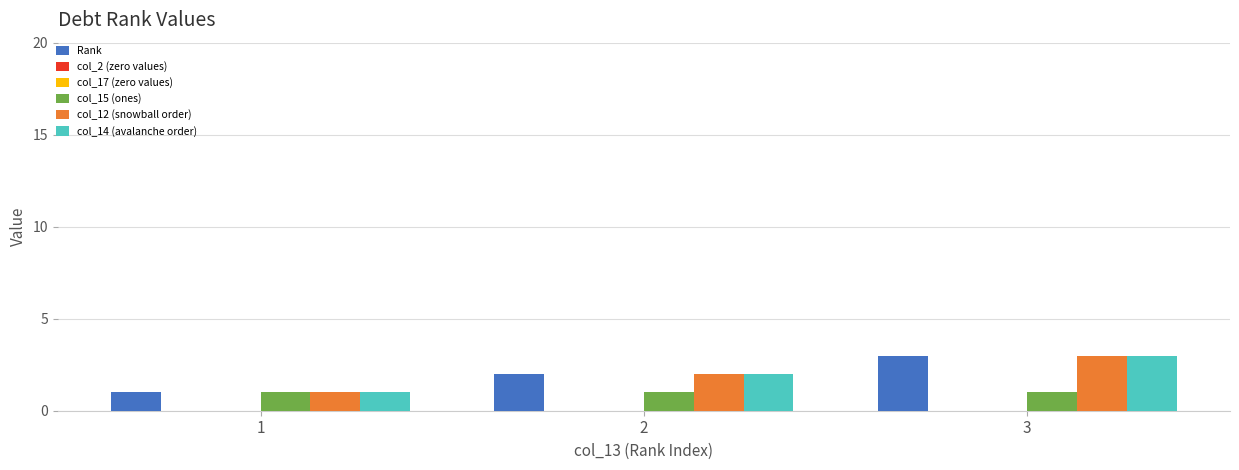

True or false: Rank has a value of 1 at 1.

False